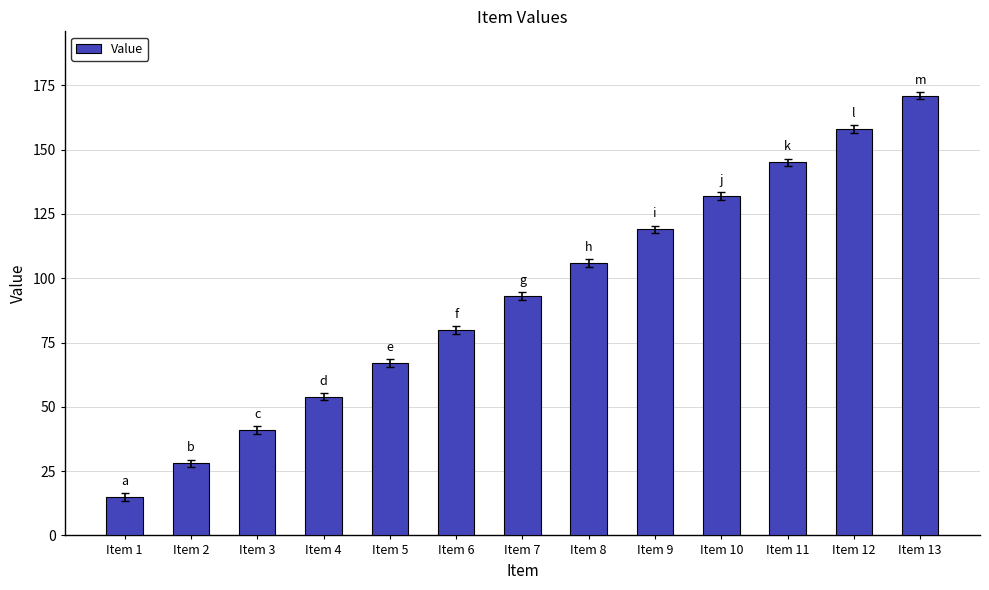

How many data points are less than 93?

6